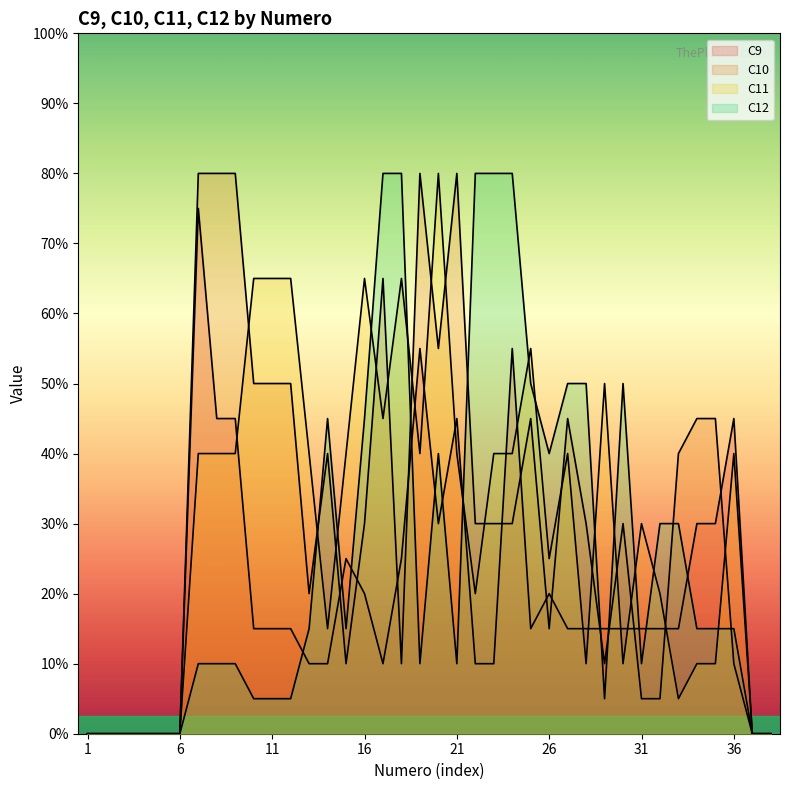

How many interior local peaks does the C9 series have?

7